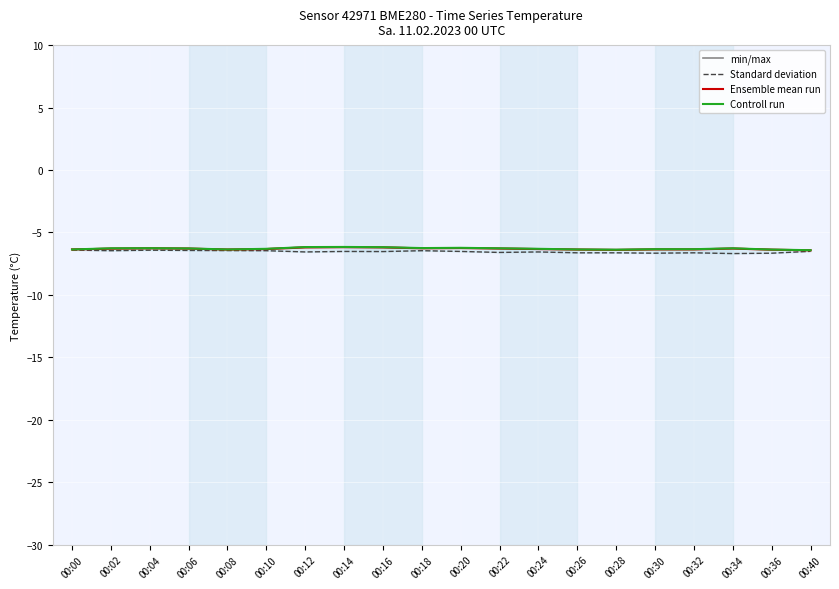

Where is the first local maximum for Controll run?

00:04